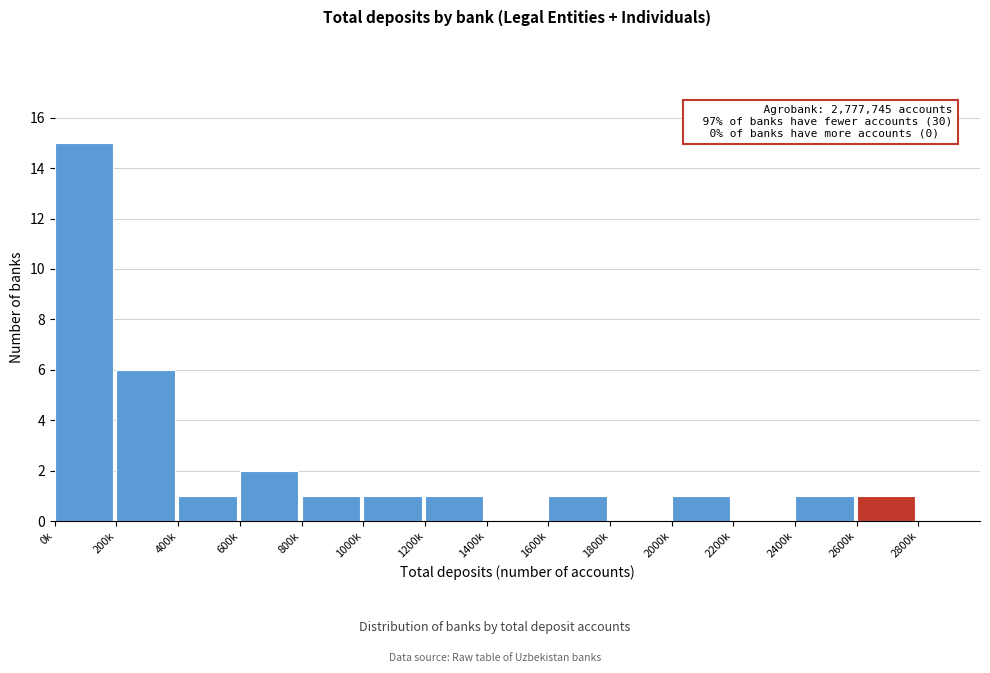

Reading left to right, transcribe all the data shown in this chart.

0k=15	200k=6	400k=1	600k=2	800k=1	1000k=1	1200k=1	1400k=0	1600k=1	1800k=0	2000k=1	2200k=0	2400k=1	2600k=1	2800k=0